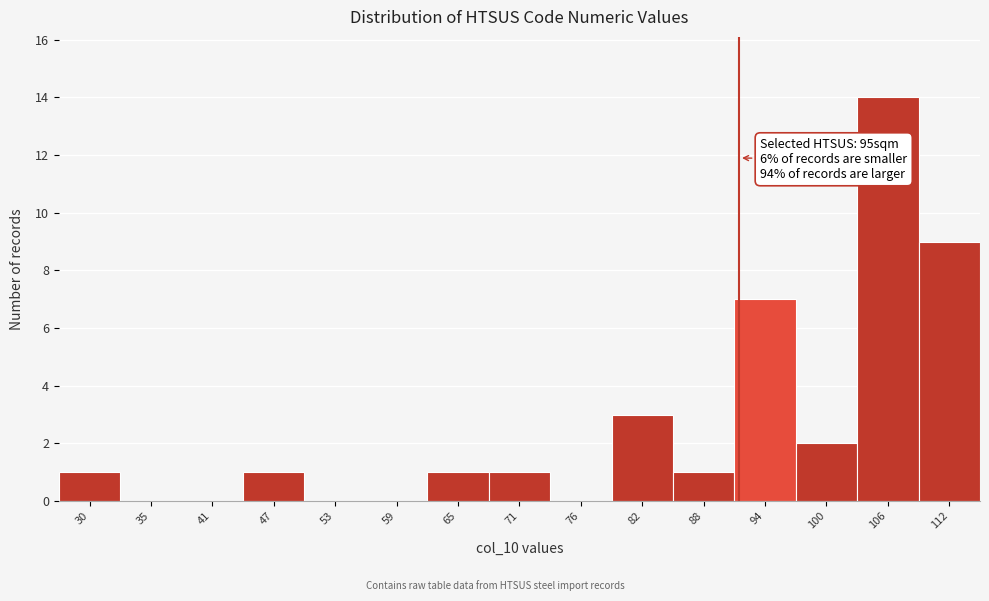

Reading left to right, list all the values displayed in this chart.

30=1	35=0	41=0	47=1	53=0	59=0	65=1	71=1	76=0	82=3	88=1	94=7	100=2	106=14	112=9